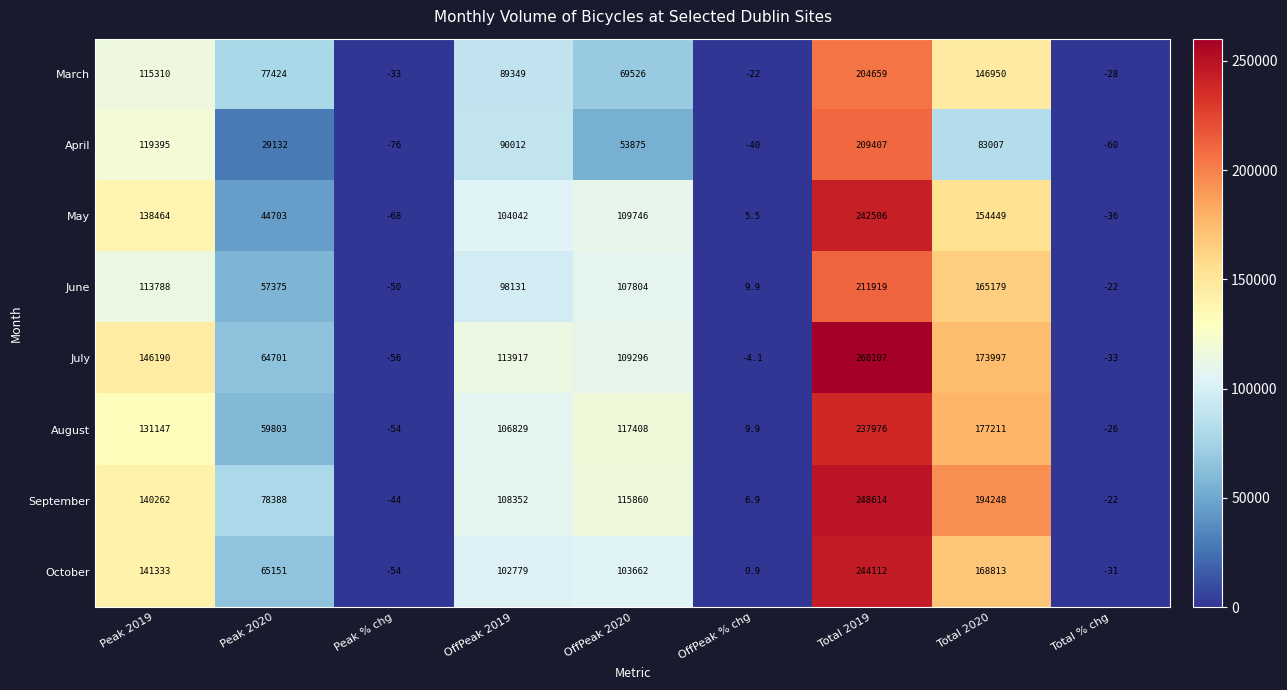

Which category has the lowest value across all series?

Peak % chg